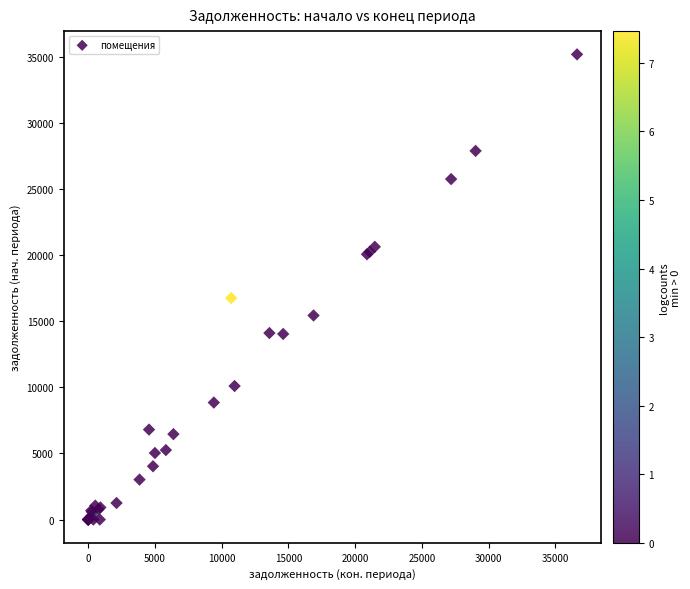

What Y value in the scatter plot is closest to 17587?

16746.7